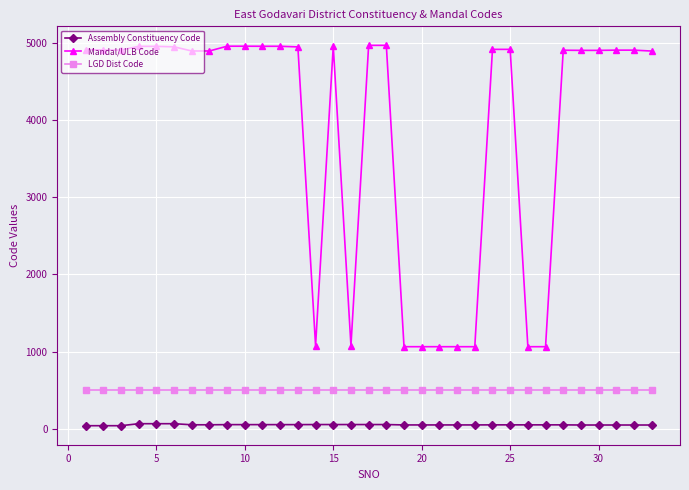

What is the value of the Assembly Constituency Code point at the 11th from the left?

54